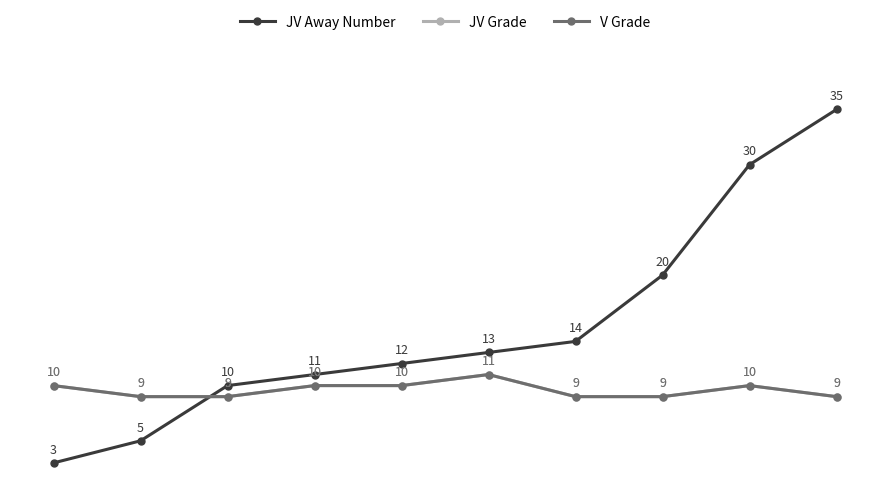

Which series has the largest total across all categories?

JV Away Number